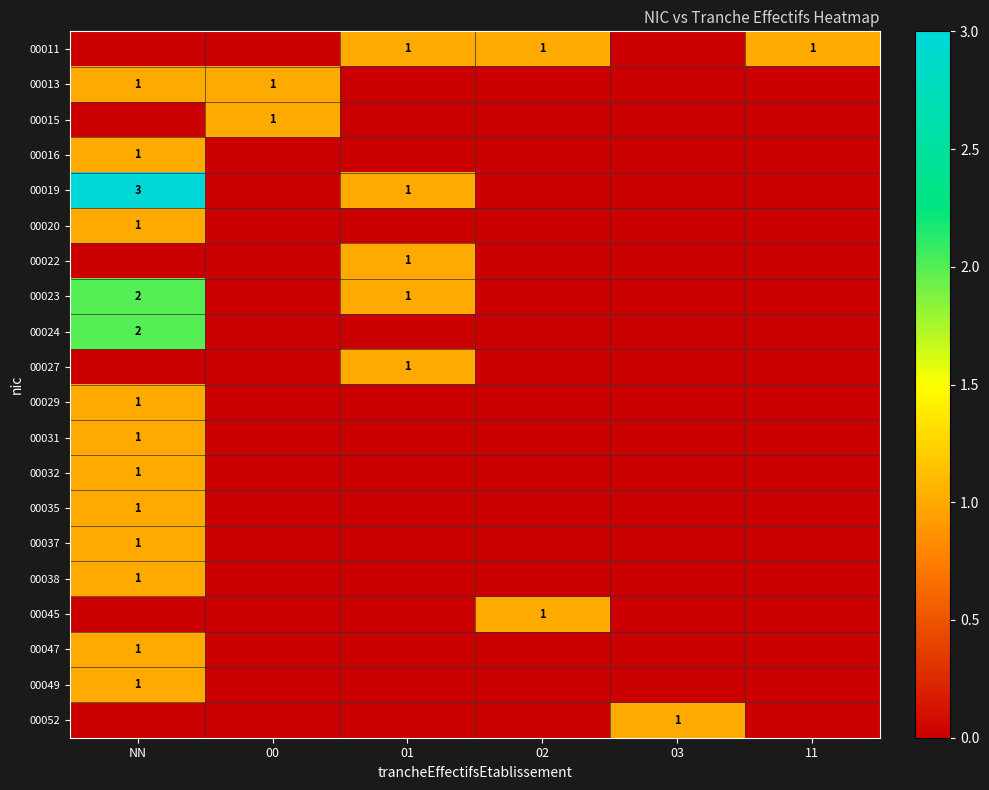

At which category is the sum across all series the highest?

NN